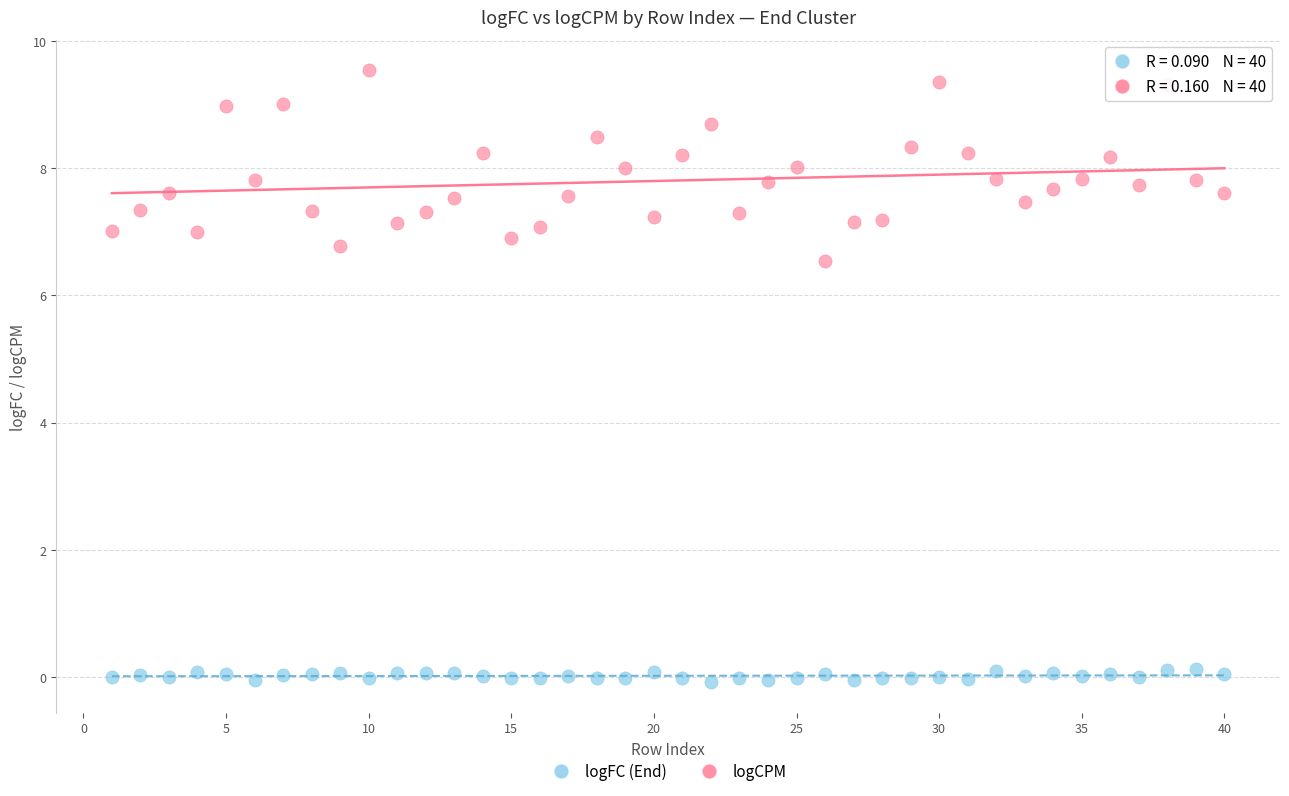

What are all the series names shown in the legend?

logFC (End), logCPM